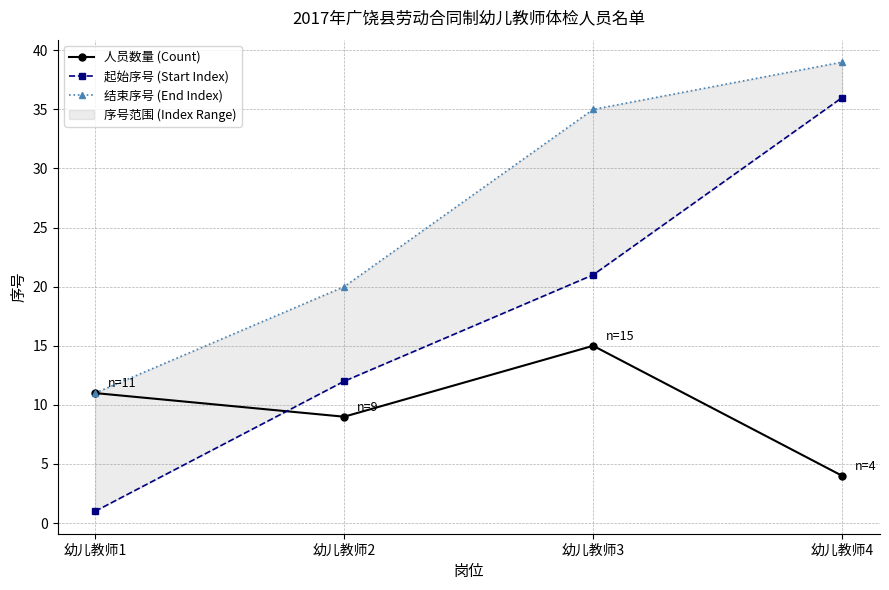

Is it true that 起始序号 (Start Index) equals 12 at 幼儿教师4?

False